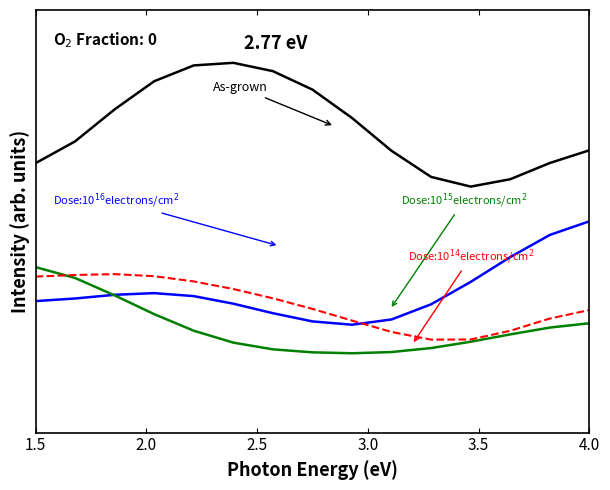

Does the chart have visible grid lines?

No